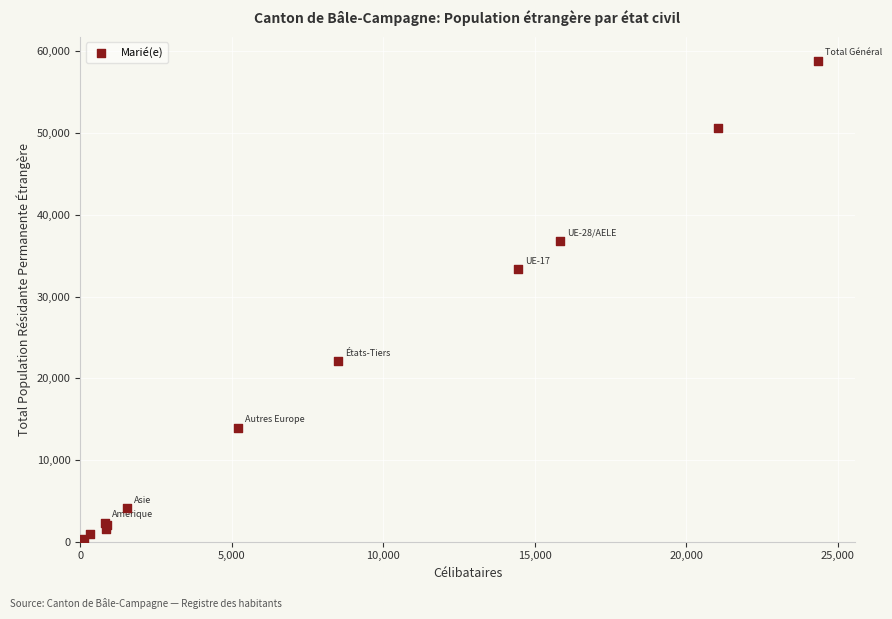

What Y value in the scatter plot is closest to 29440?

33358